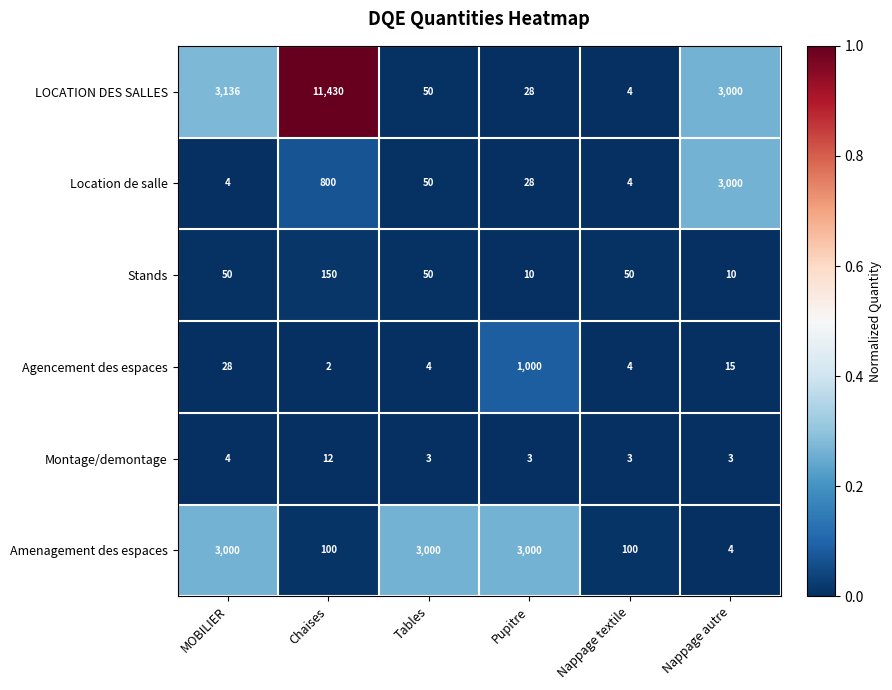

Which series has the widest spread of values?

LOCATION DES SALLES